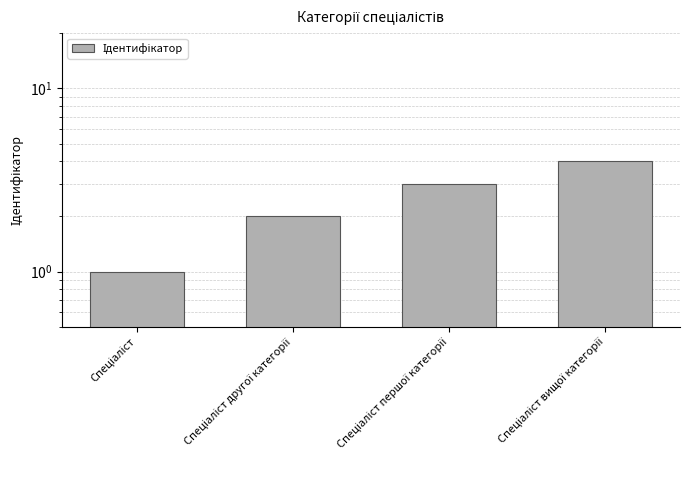

How many data points does each series have?

4